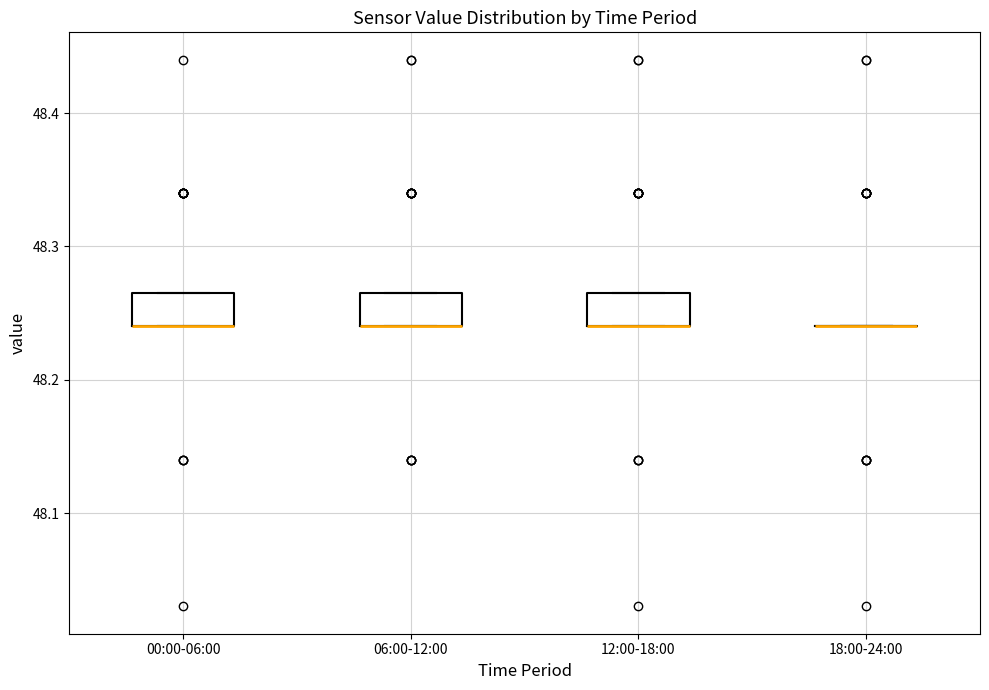

Where is the upper edge of the box for 00:00-06:00 on the y-axis? The values are not printed on the chart, so give them approximately, as read against the axis.

48.27